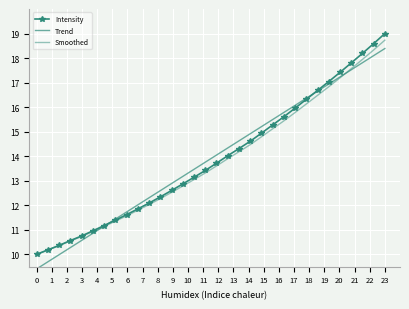

What is the sum of all Intensity values?

444.8